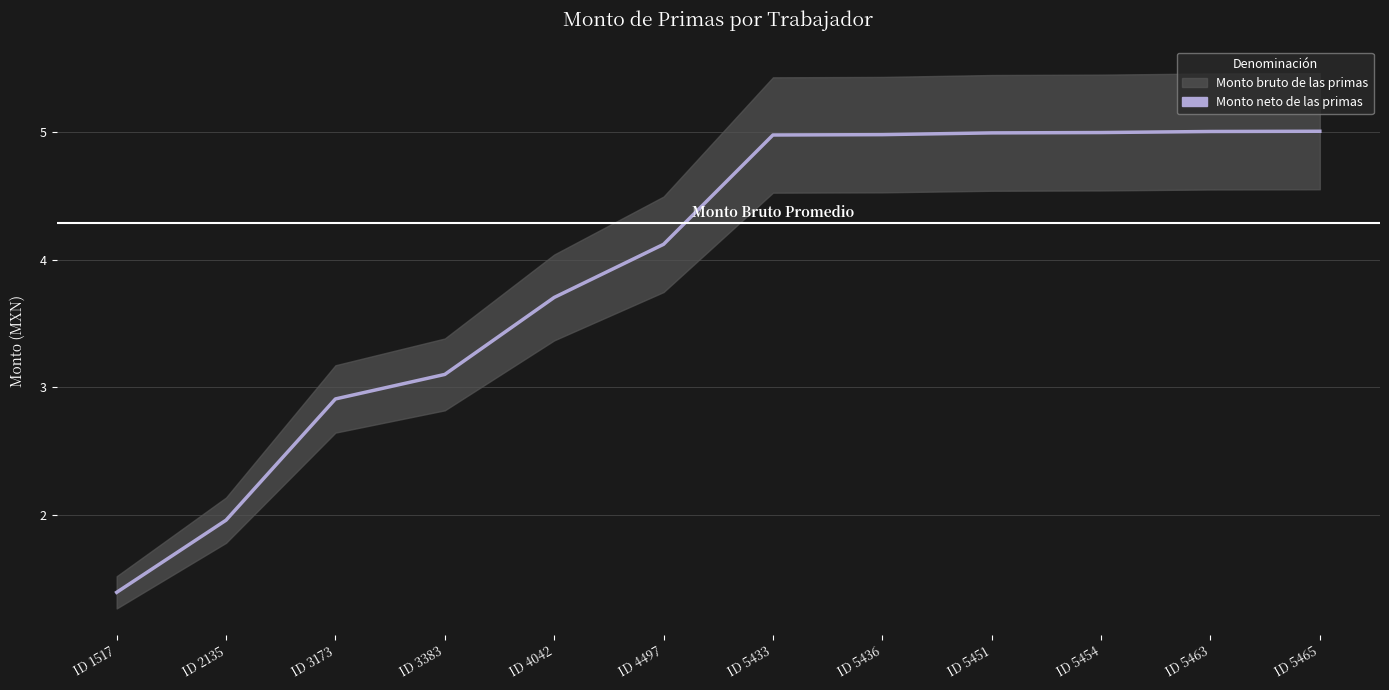

Between ID 4042 and ID 5465, which is larger?

ID 5465